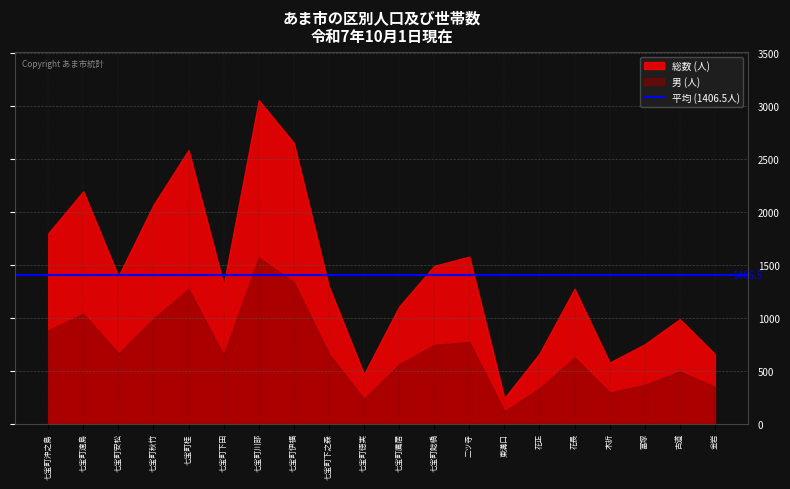

What is the approximate value of 男 (人) at 七宝町秋竹, to the nearest 50?

1000